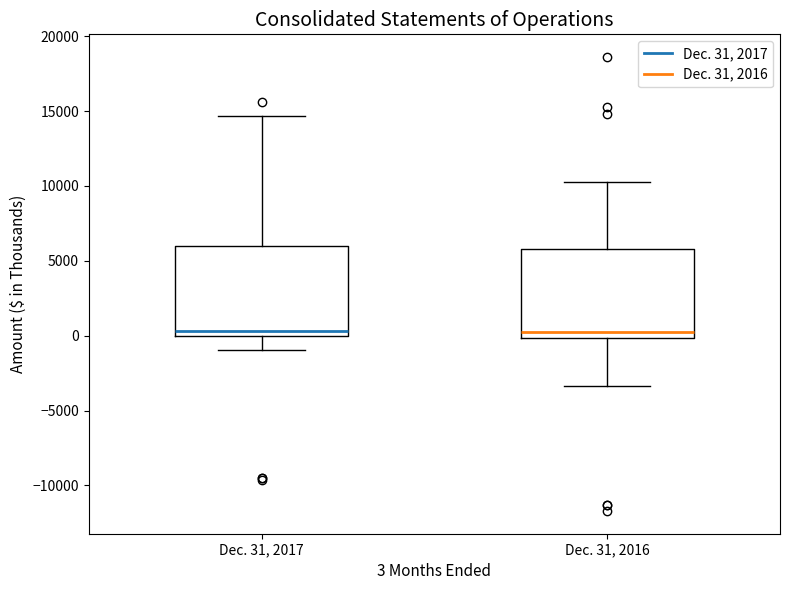

Reading left to right, transcribe this box plot: for each box, give where its median line is, the range the box spans, and where its two whiskers end, as read against the y-axis. The values are not printed on the chart, so give them approximately, as read against the axis.

Dec. 31, 2017: median 500, box 0 to 6000, whiskers -1000 to 14500
Dec. 31, 2016: median 500, box 0 to 6000, whiskers -3500 to 10500